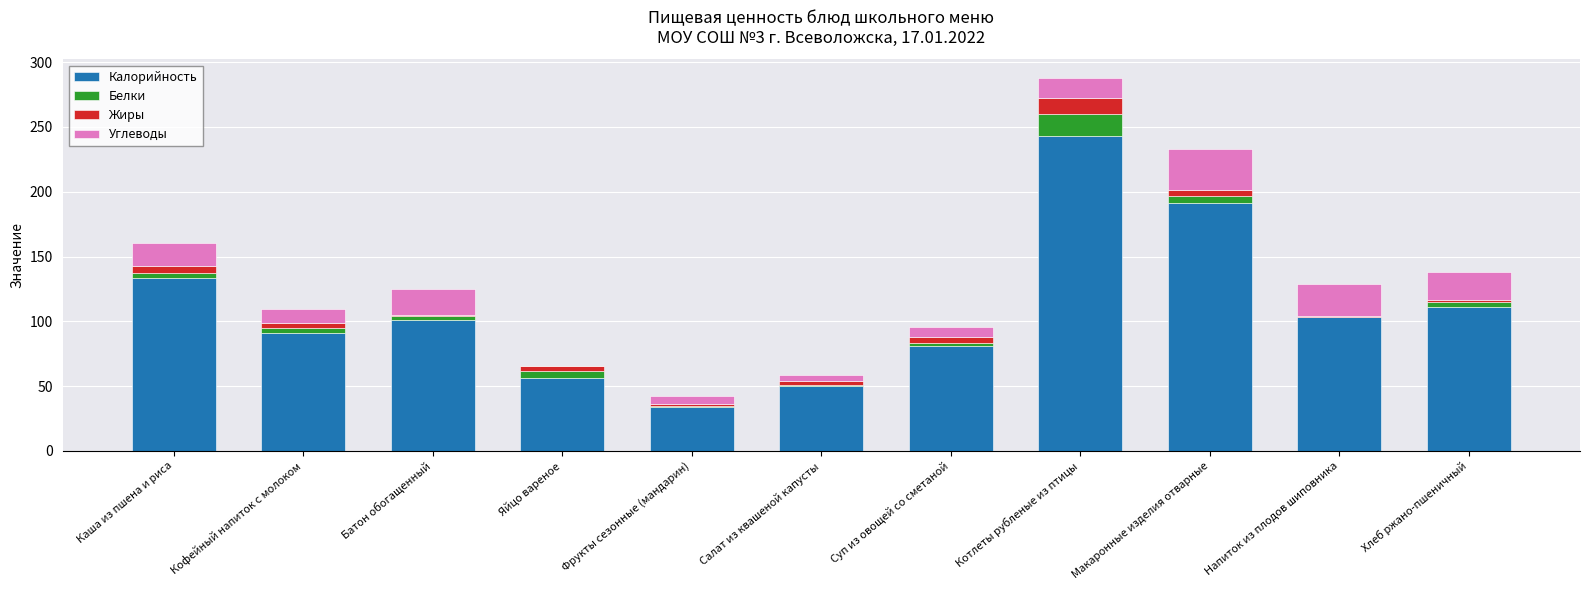

At which category is the sum across all series the highest?

Котлеты рубленые из птицы